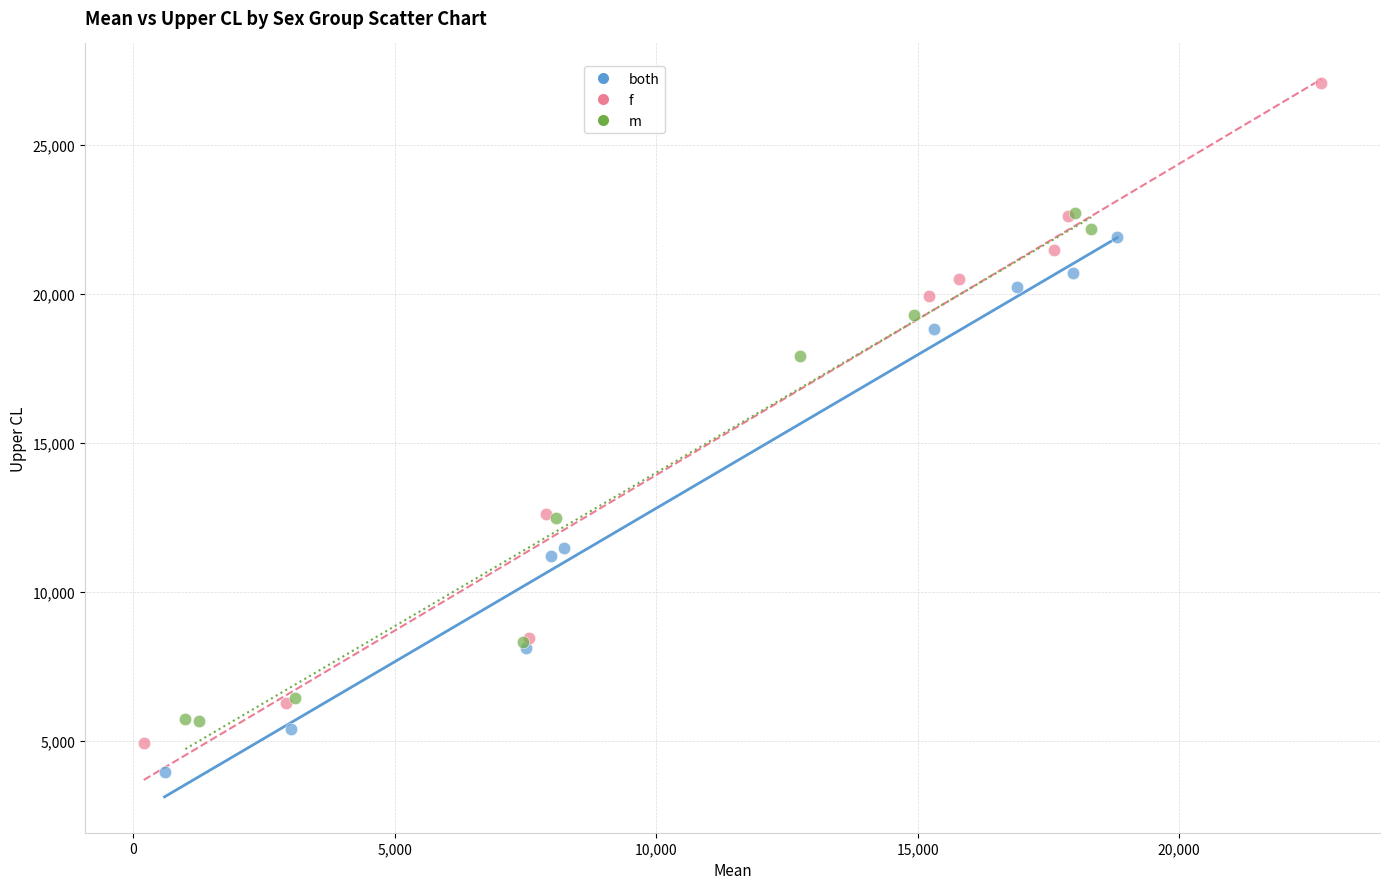

Which series has the largest Y range (max minus min)?

f